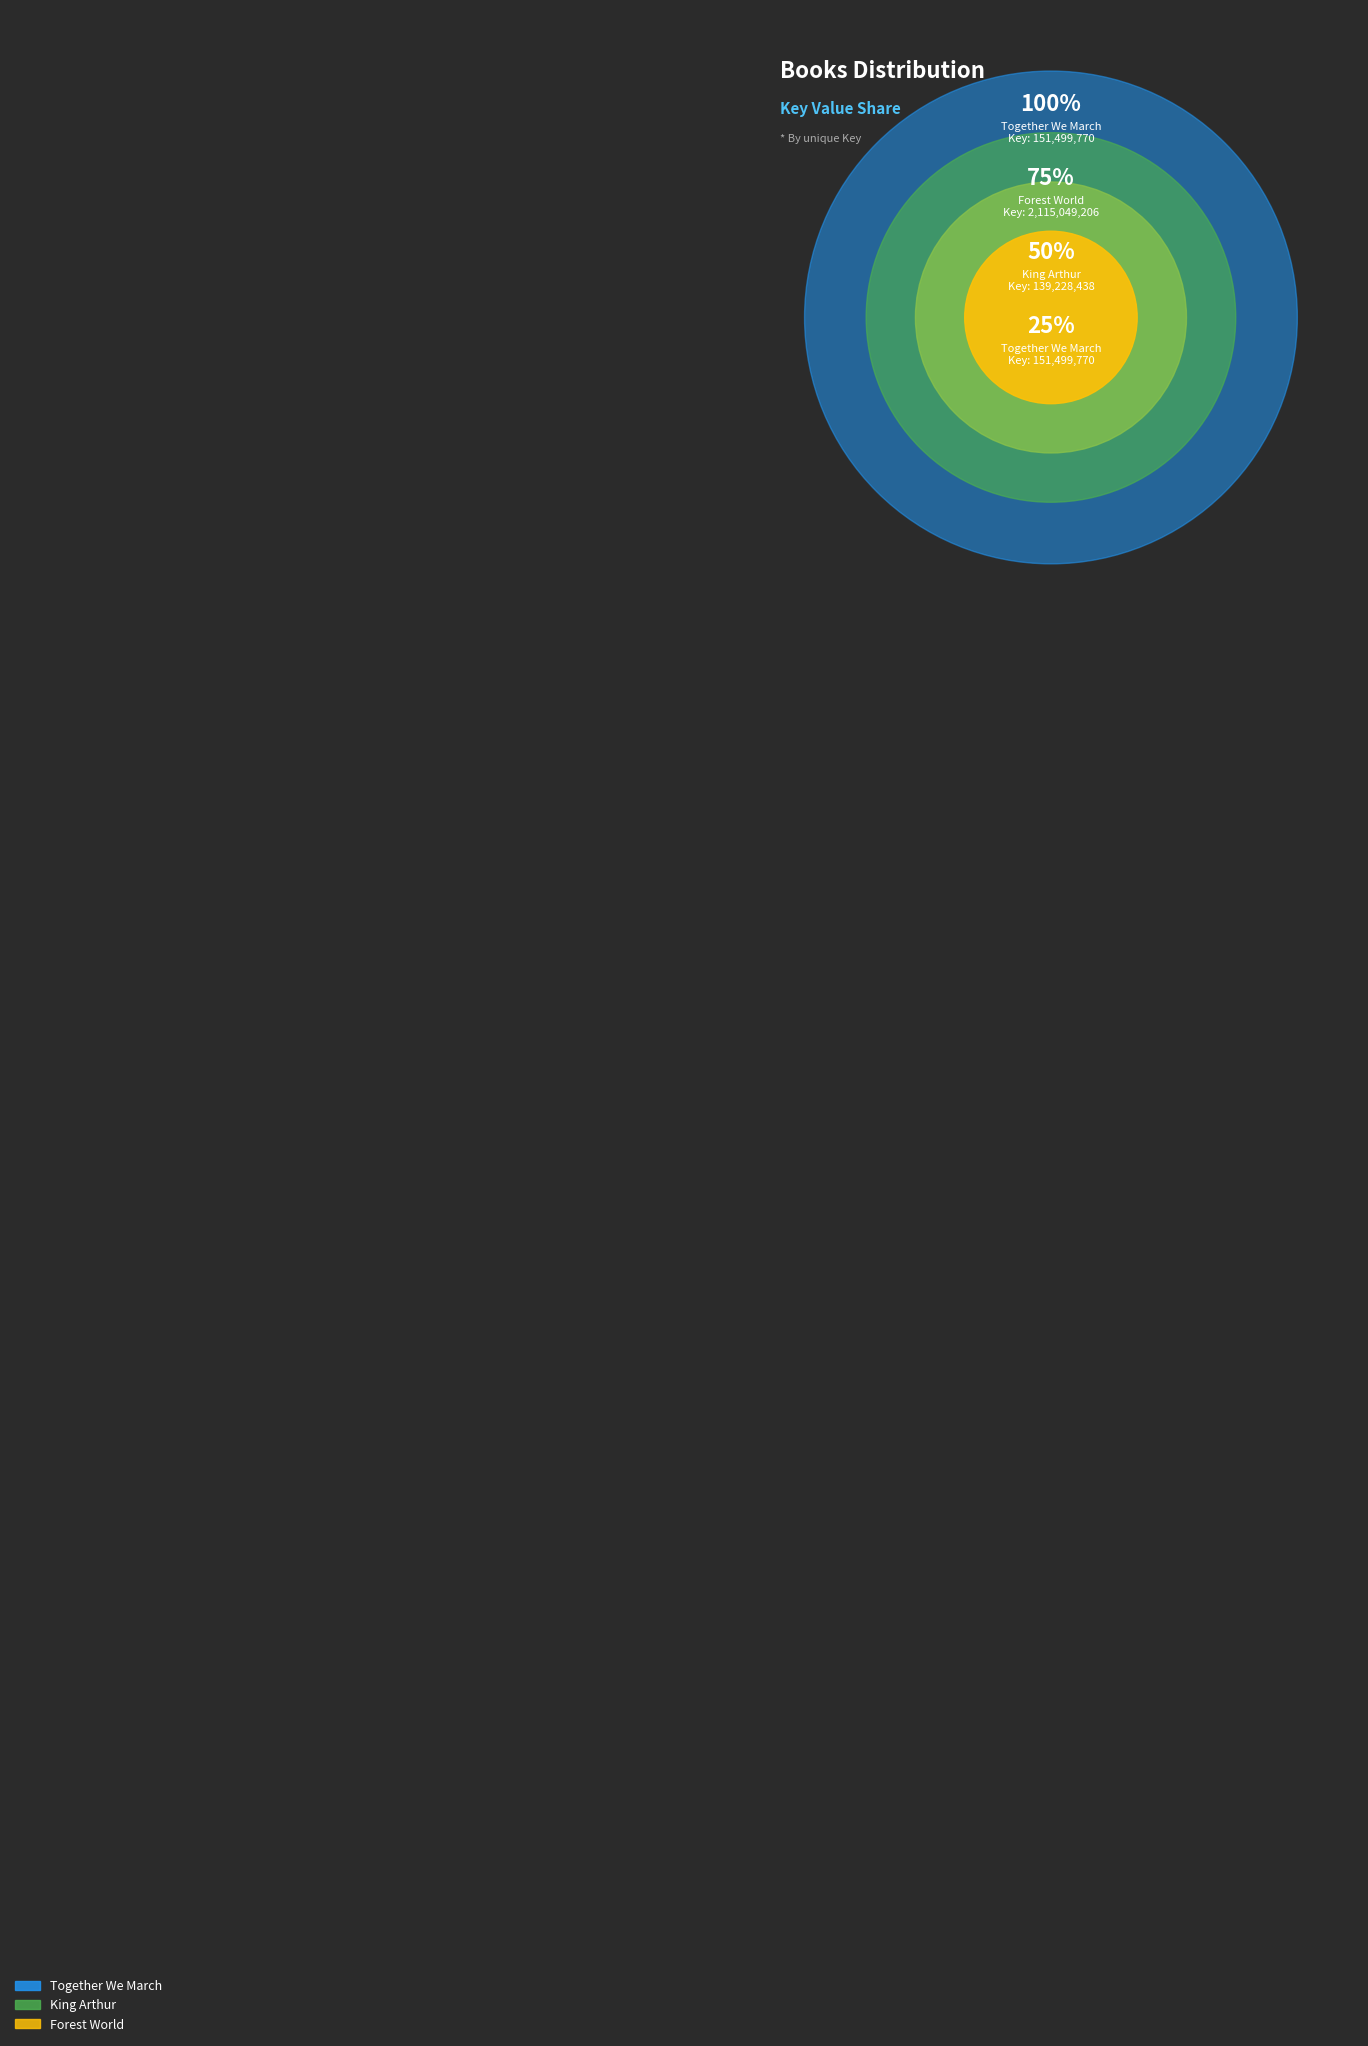

The Forest World slice represents 82% of the pie. True or false?

False